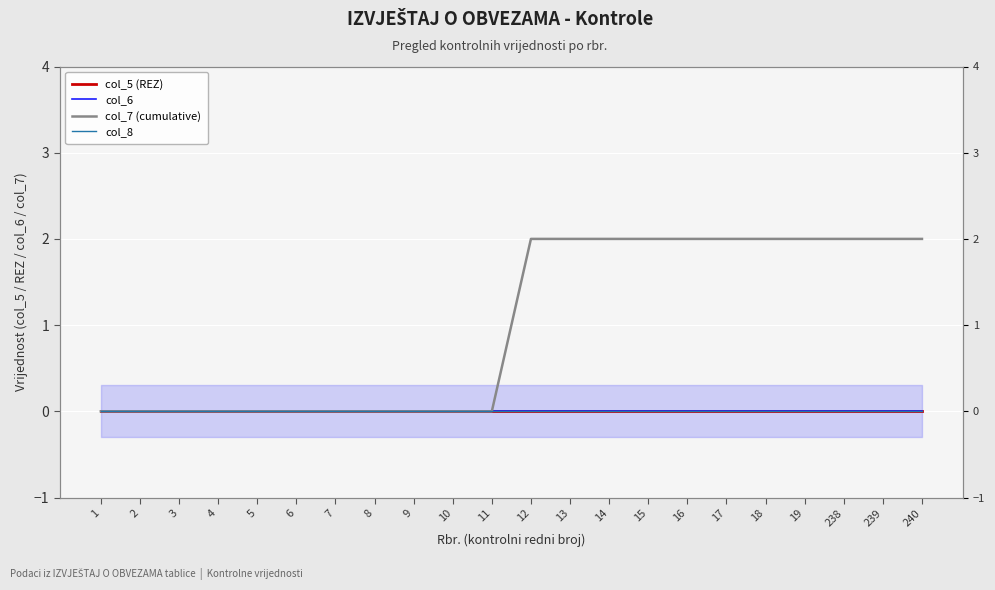

True or false: col_7 (cumulative) has a value of 0 at 7.

True